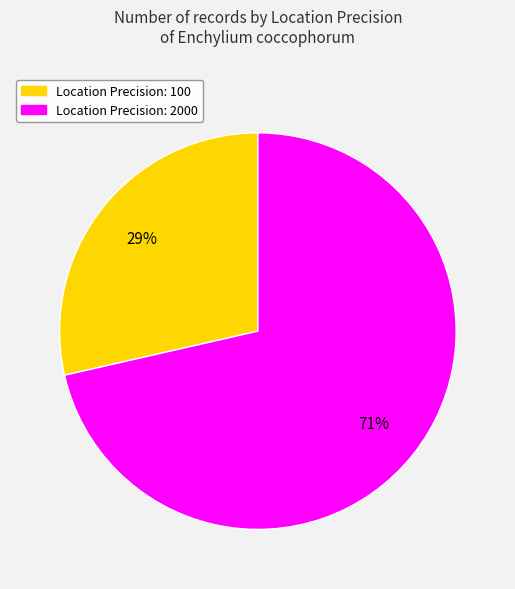

How many slices are in this pie chart?

2